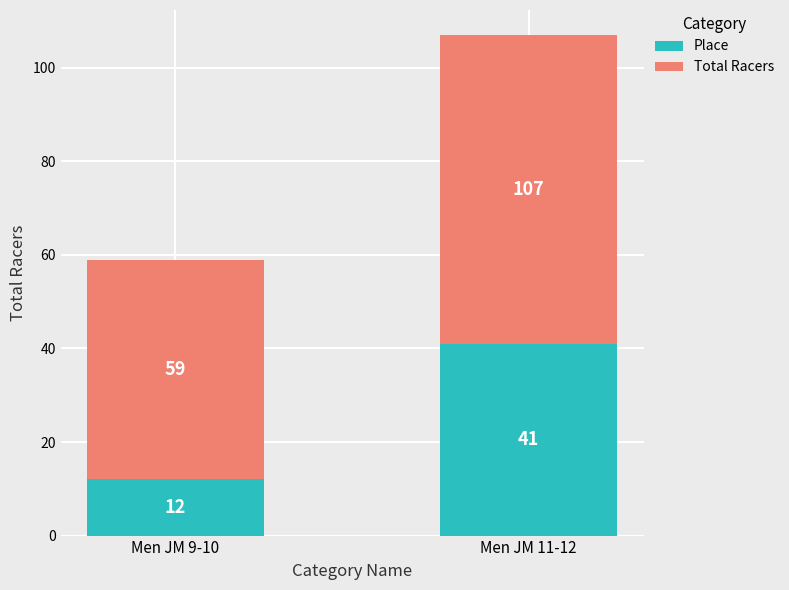

Where is Place nearest to the value 26?

Men JM 9-10